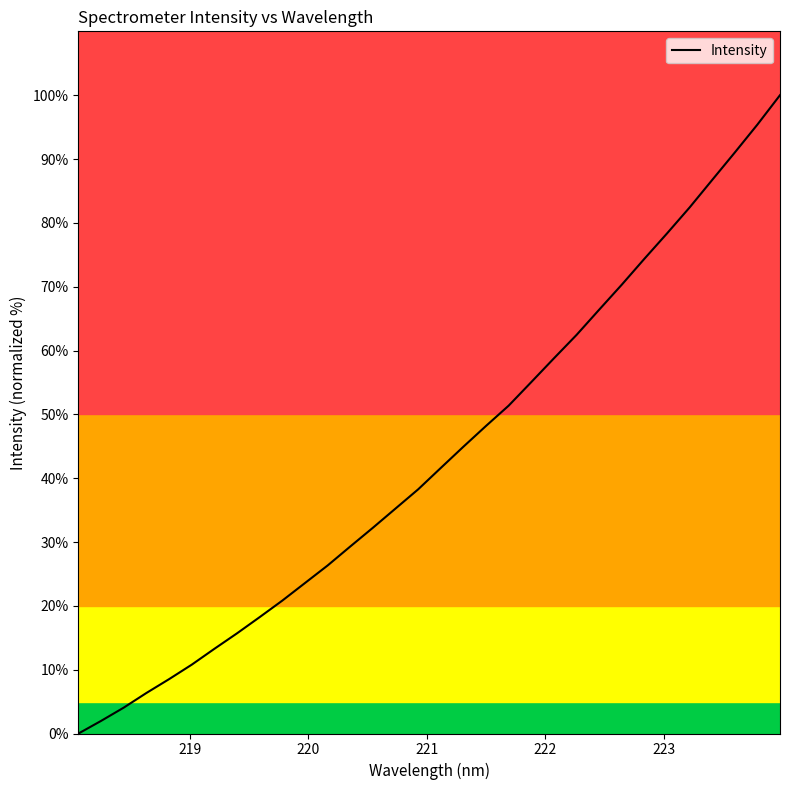

What is the maximum value shown in the chart?

100.0